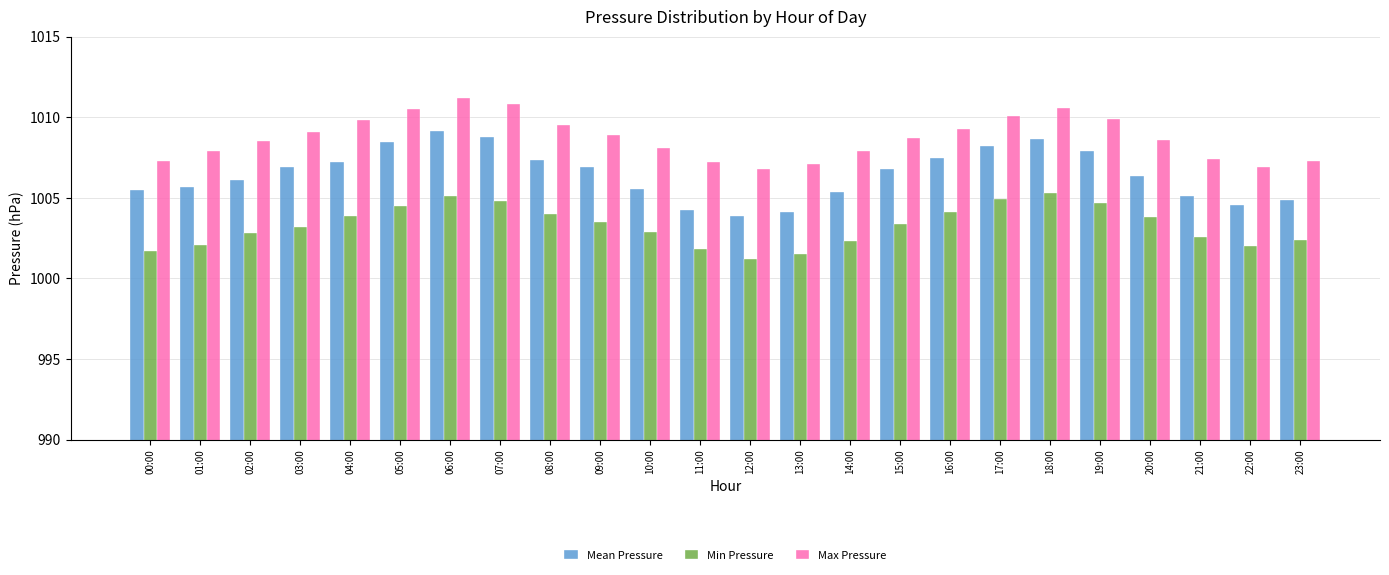

What are all the series names shown in the legend?

Mean Pressure, Min Pressure, Max Pressure